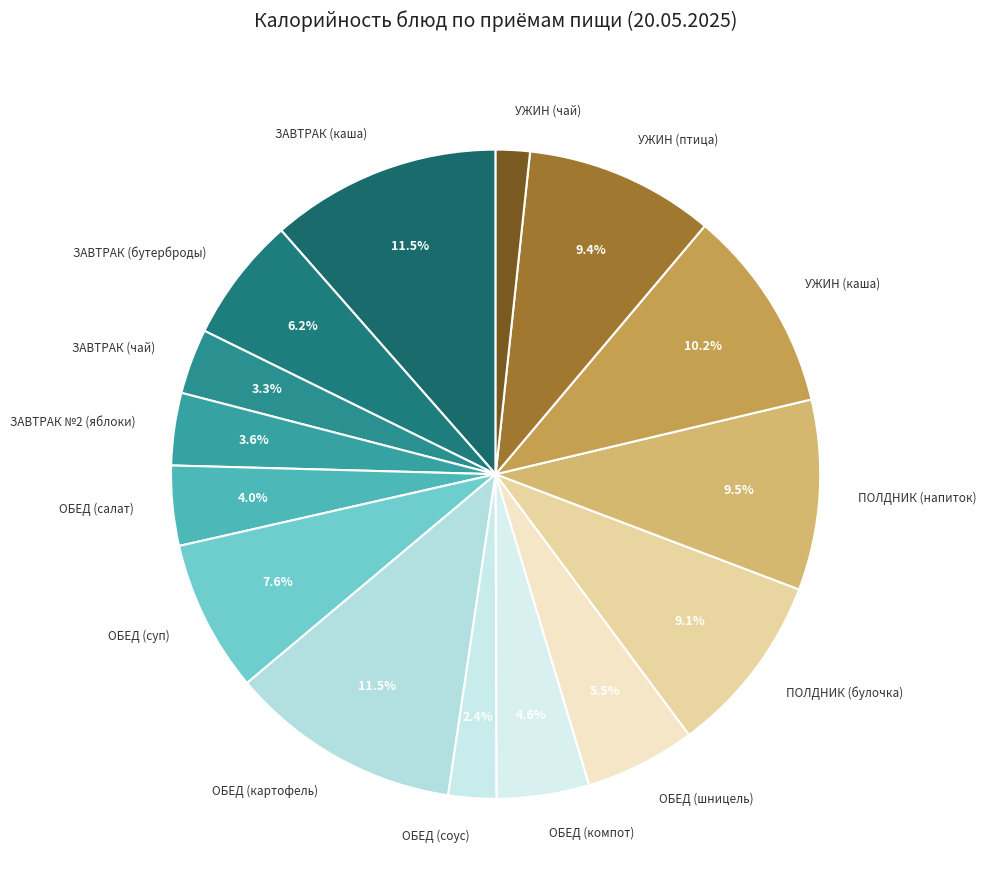

True or false: ПОЛДНИК (булочка) accounts for 1% of the total.

False